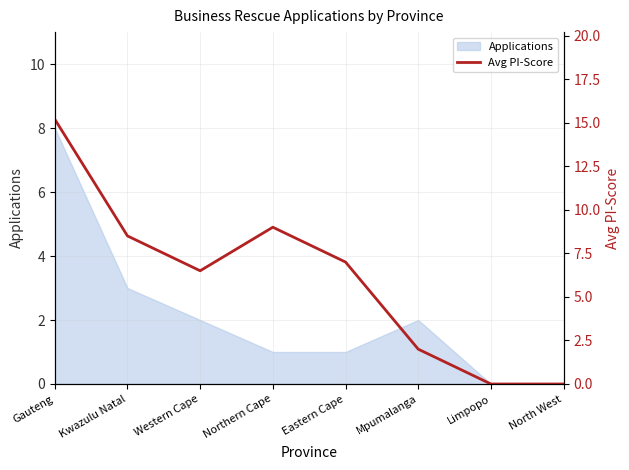

What is the difference between the values at Mpumalanga and Limpopo?

2.0